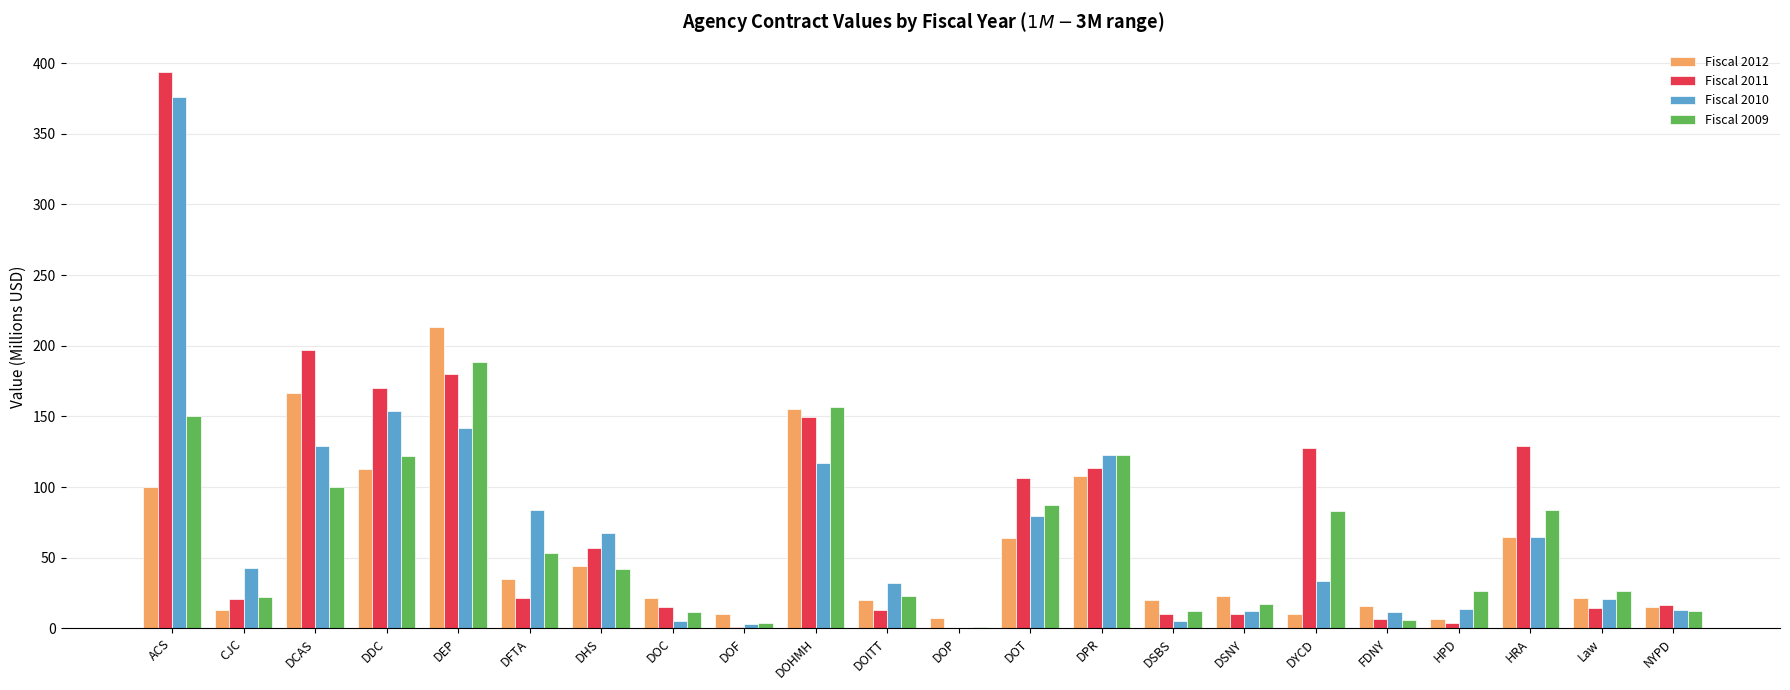

Between DOT and DPR, which series saw the biggest shift?

Fiscal 2012